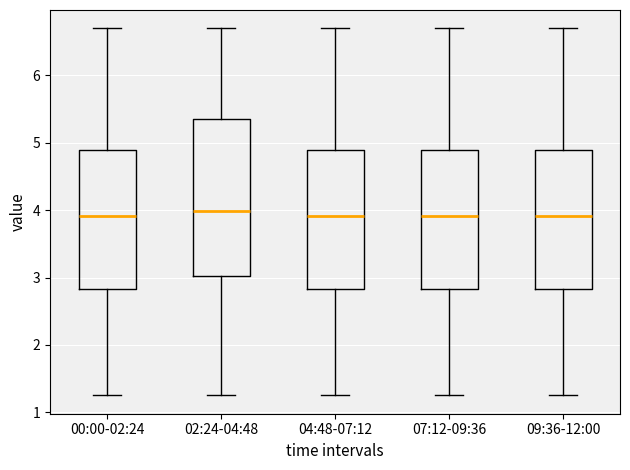

Where does the lower whisker of the box for 02:24-04:48 end on the y-axis? The values are not printed on the chart, so give them approximately, as read against the axis.

1.3